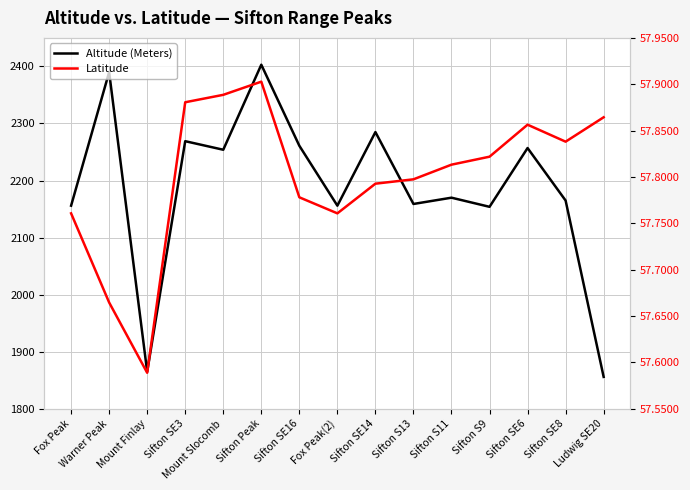

Is the value of Latitude at Sifton SE8 greater than the value of Altitude (Meters) at Sifton SE16?

No